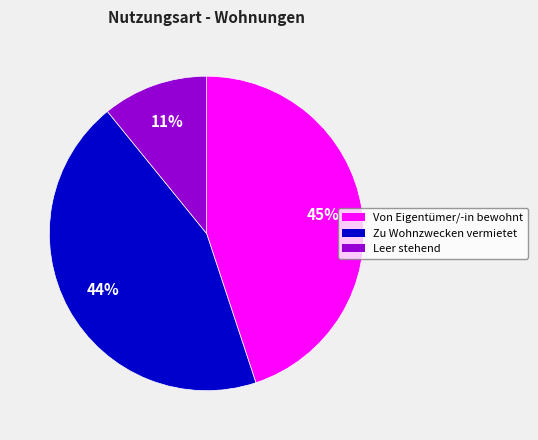

True or false: Leer stehend accounts for 1% of the total.

False